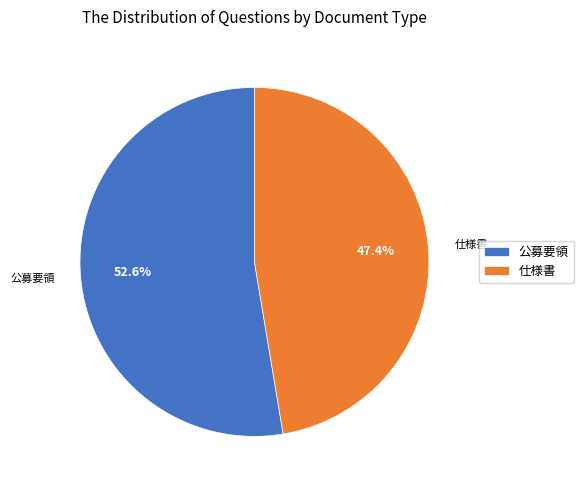

Which category accounts for the majority?

公募要領